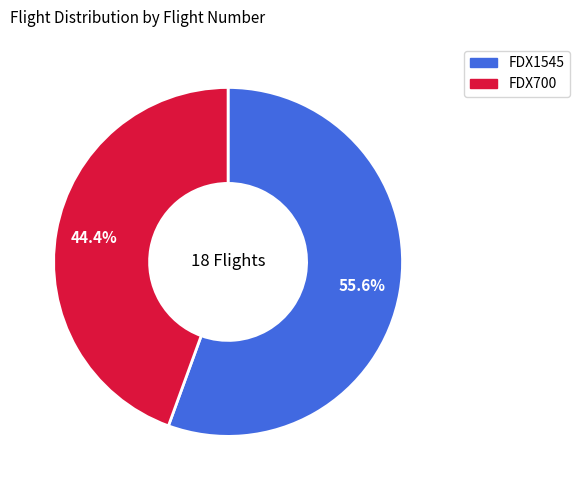

What is the majority slice?

FDX1545